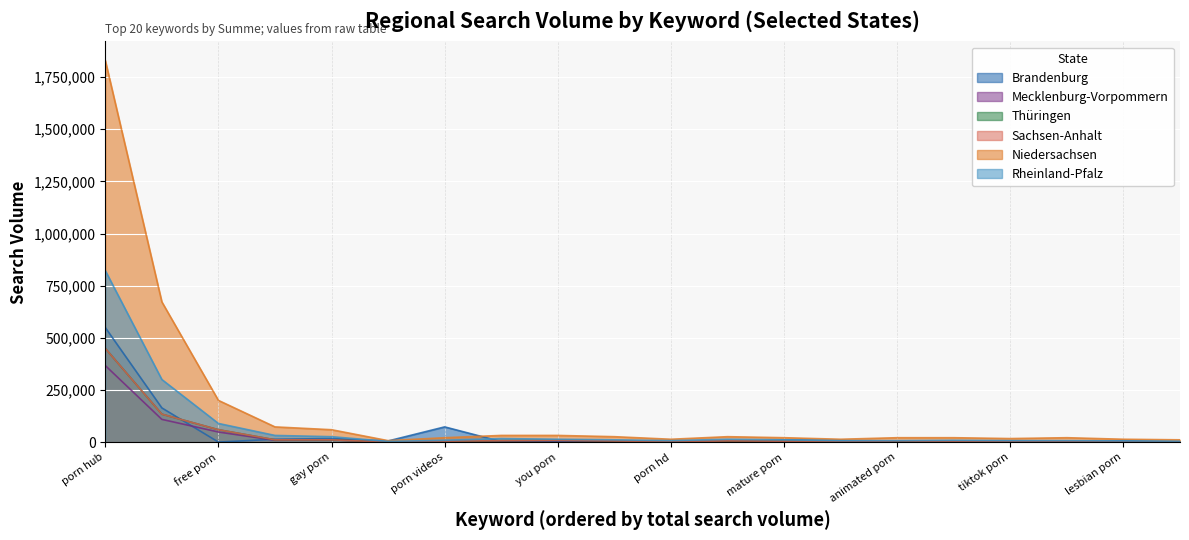

True or false: Thüringen and Mecklenburg-Vorpommern intersect in this chart.

False